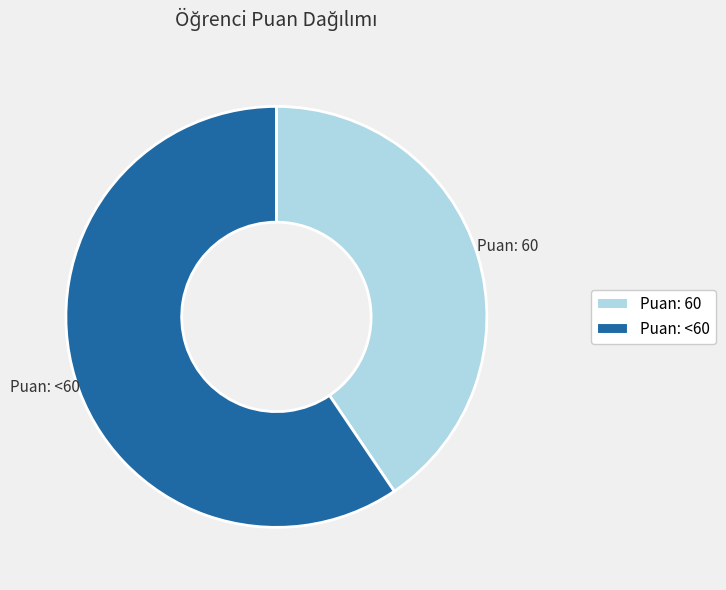

Is there any slice that represents more than half of the pie?

Yes